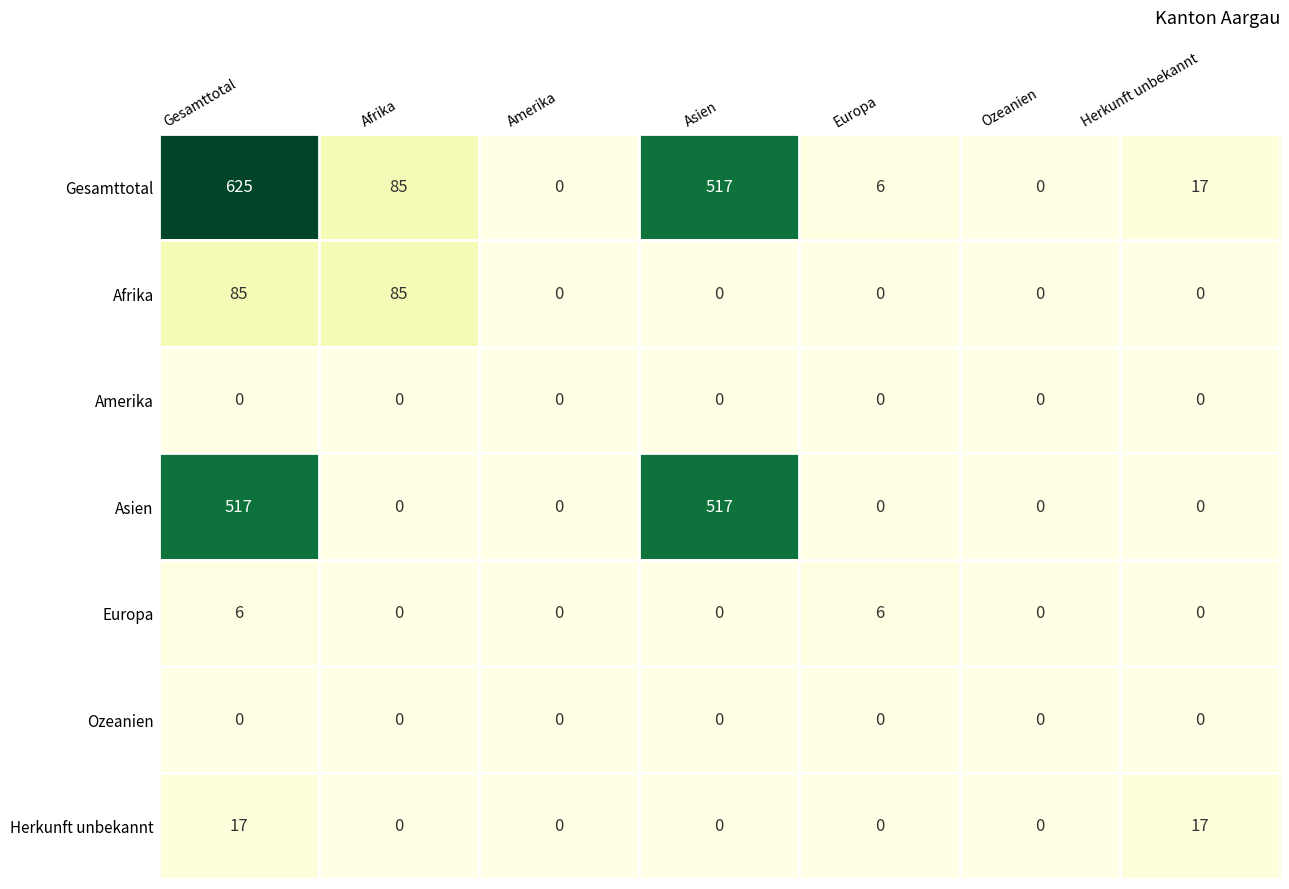

Count the Europa values in the range 0 to 6.

7